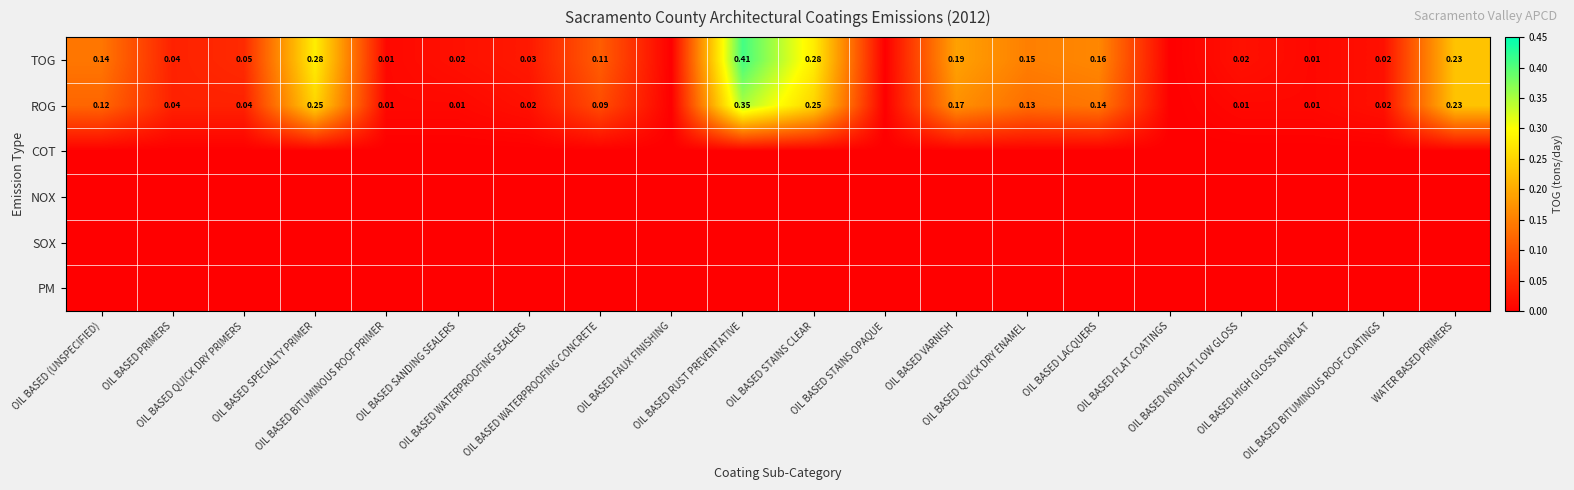

Which label corresponds to the largest value in the chart?

OIL BASED RUST PREVENTATIVE